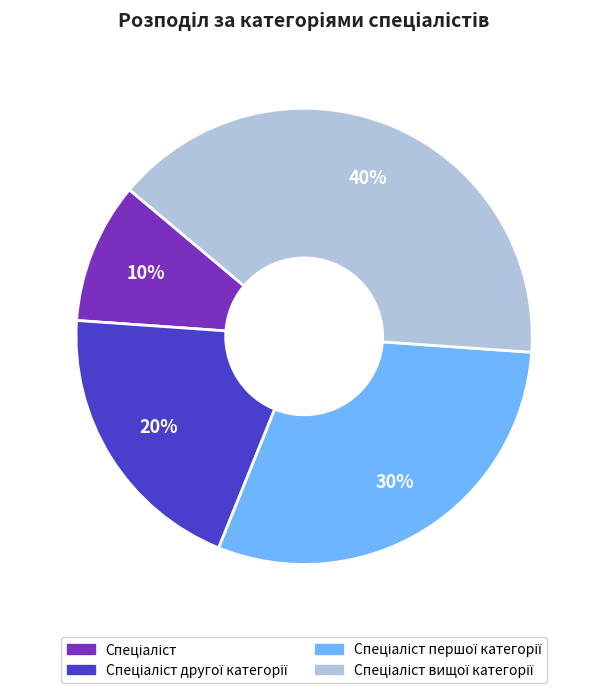

To the nearest percent, what is the difference between the largest and smallest slice percentages?

30%